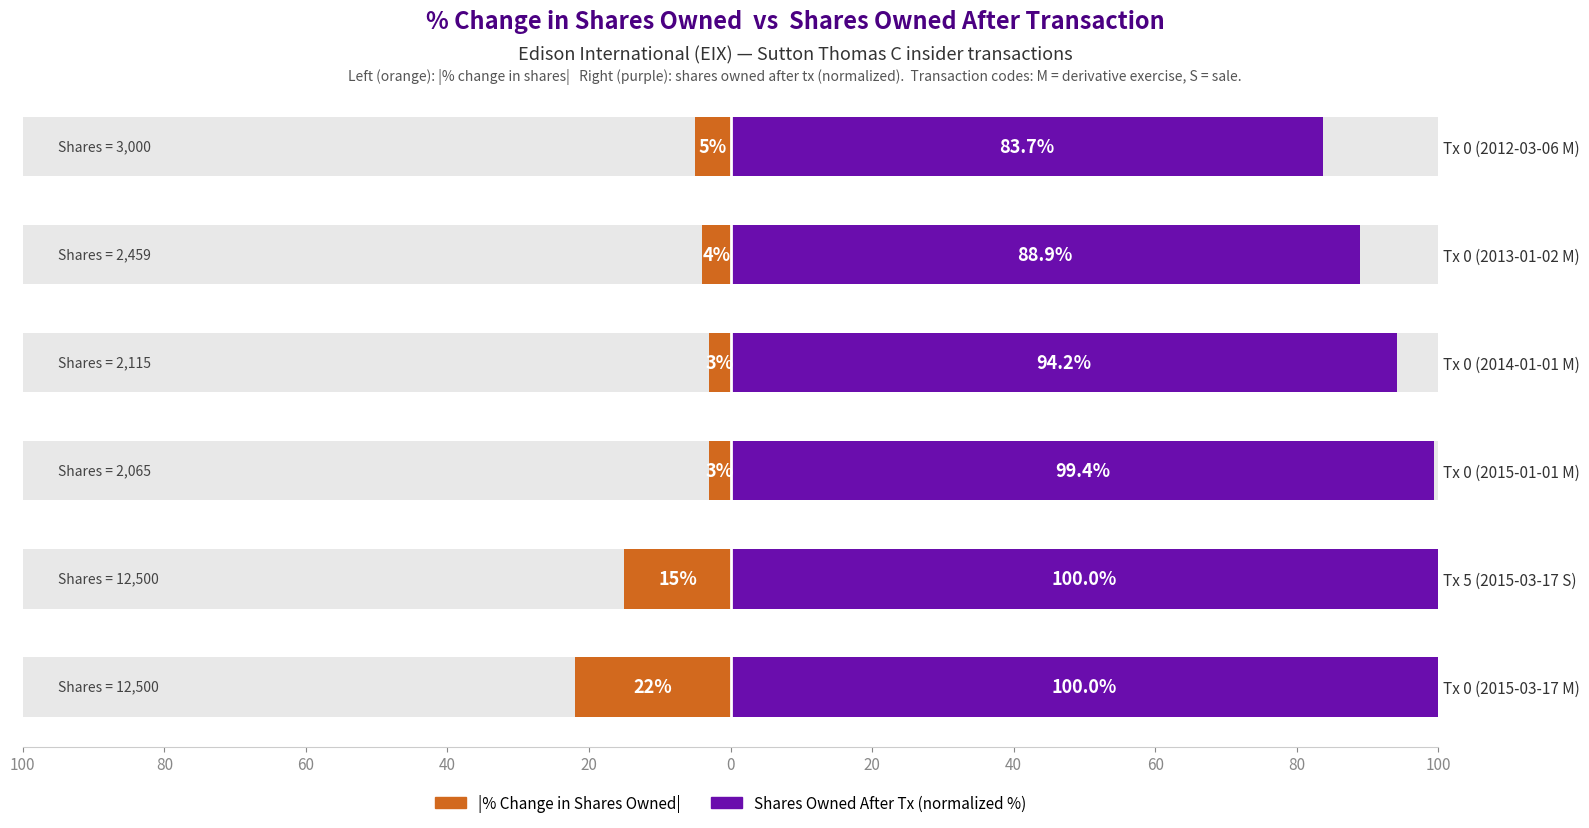

The Shares Owned Following Tx (normalized %) series shows 45.8 at Tx 0 (2014-01-01 M). True or false?

False